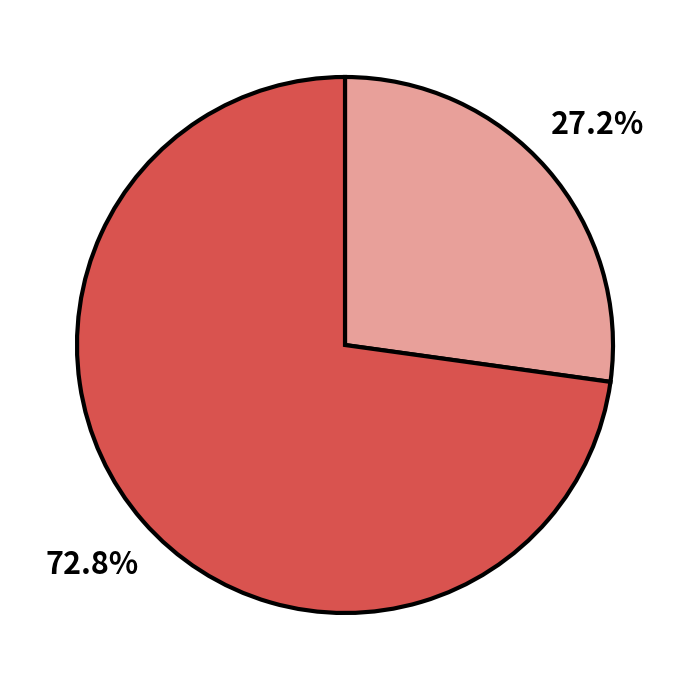

Is there any slice that represents more than half of the pie?

Yes